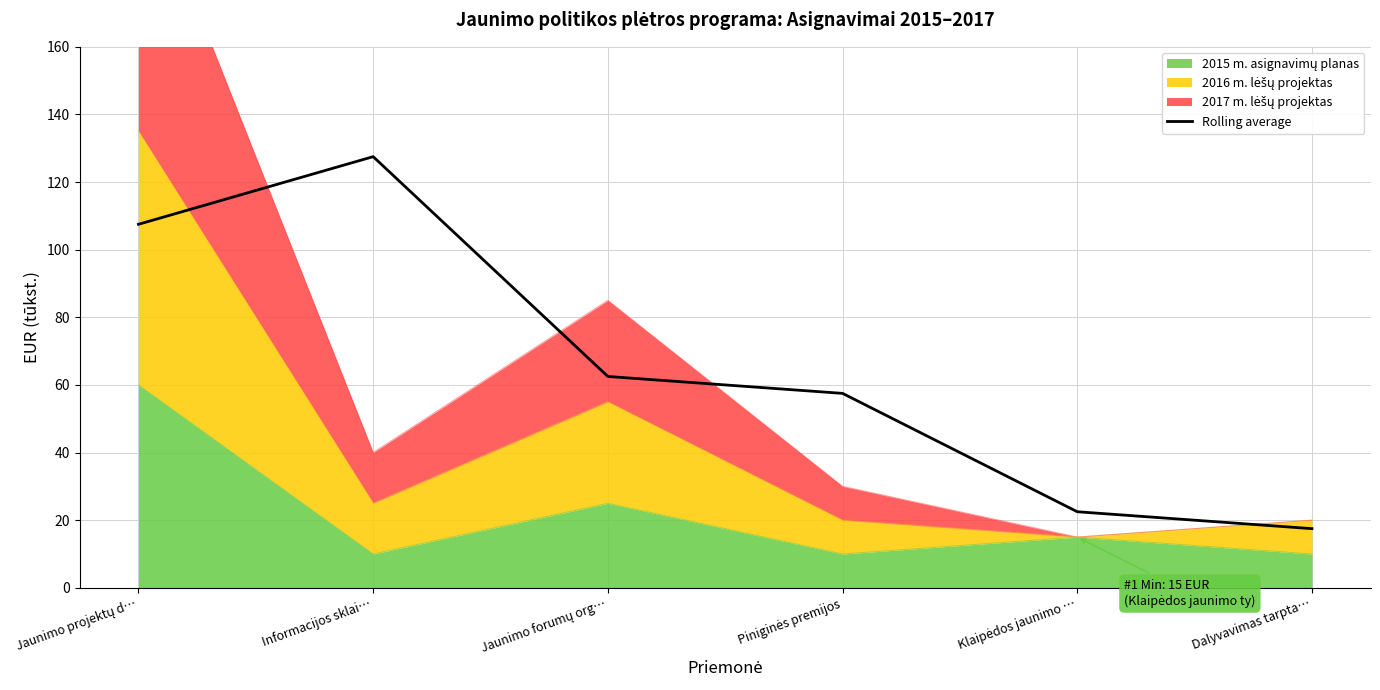

The value at Jaunimo forumų org… is 62.5. True or false?

True